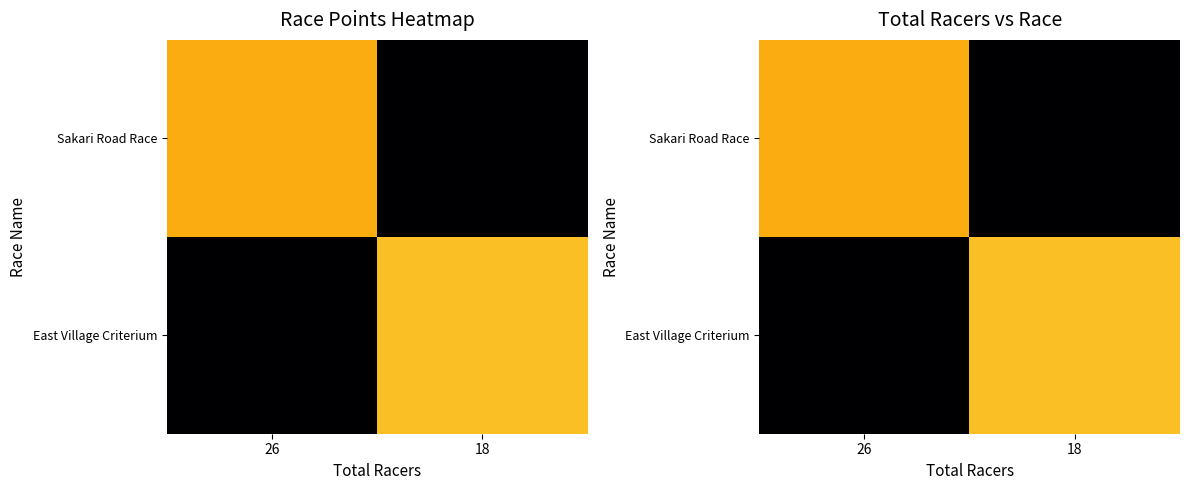

What is the sum of the East Village Criterium values at 18 and 26?

512.4